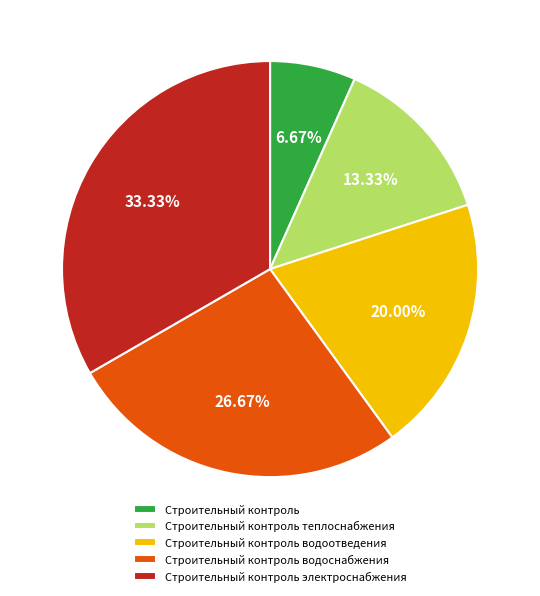

Is there any slice that represents more than half of the pie?

No